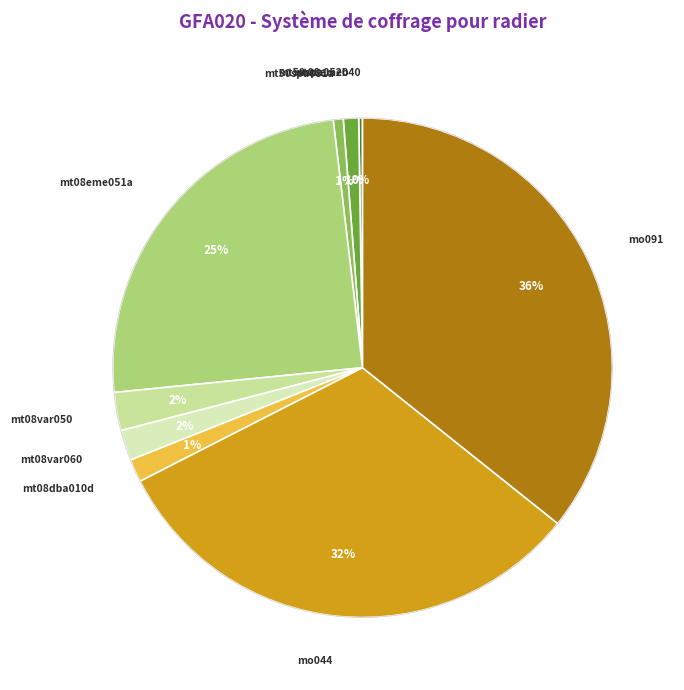

Is the sum of mt08var050 and mt08dba010d greater than half?

No